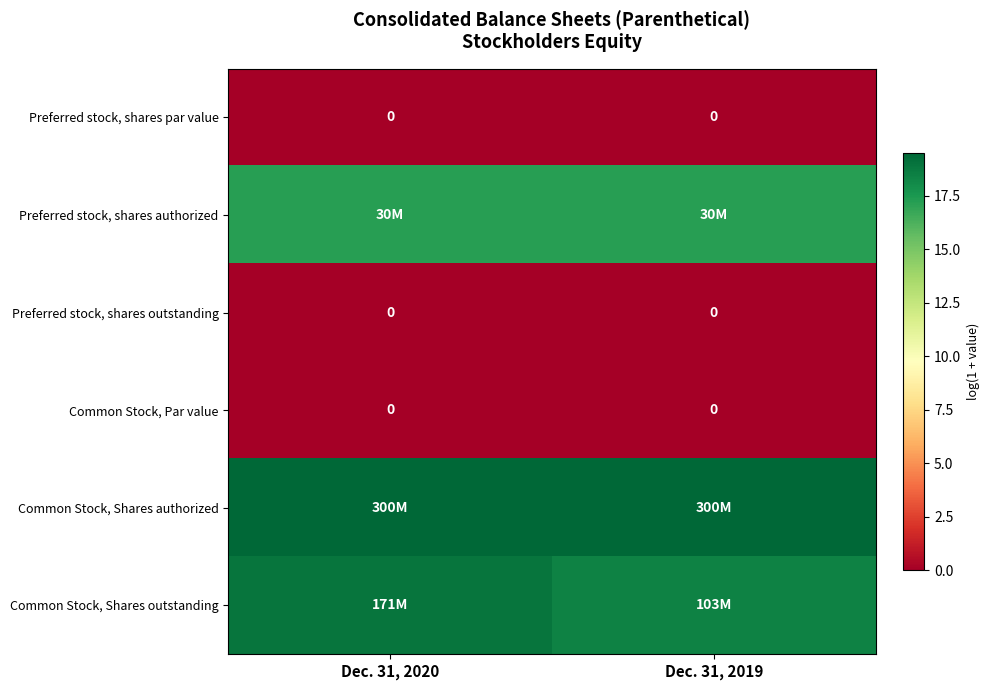

Which series has the largest total across all categories?

Common Stock, Shares authorized